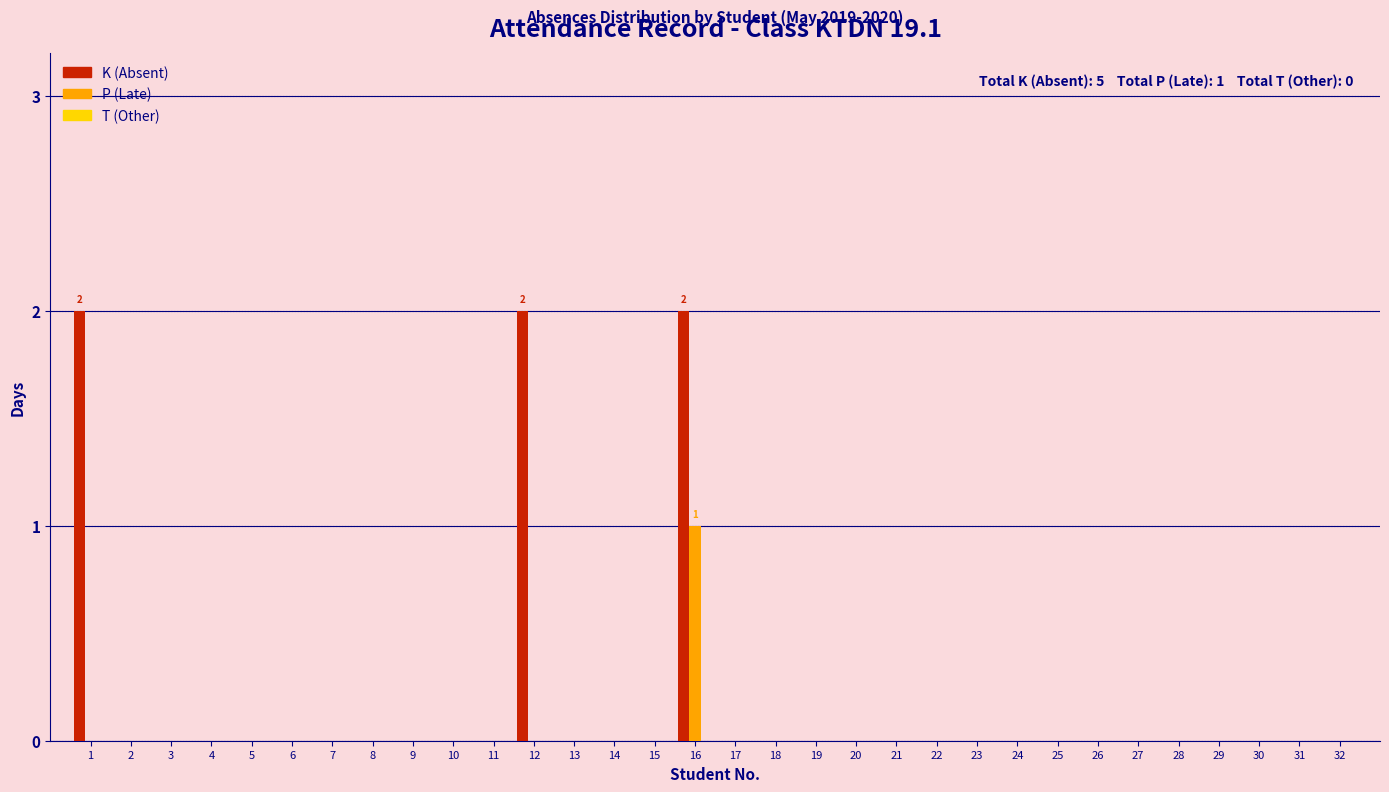

At which category is the sum across all series the highest?

16